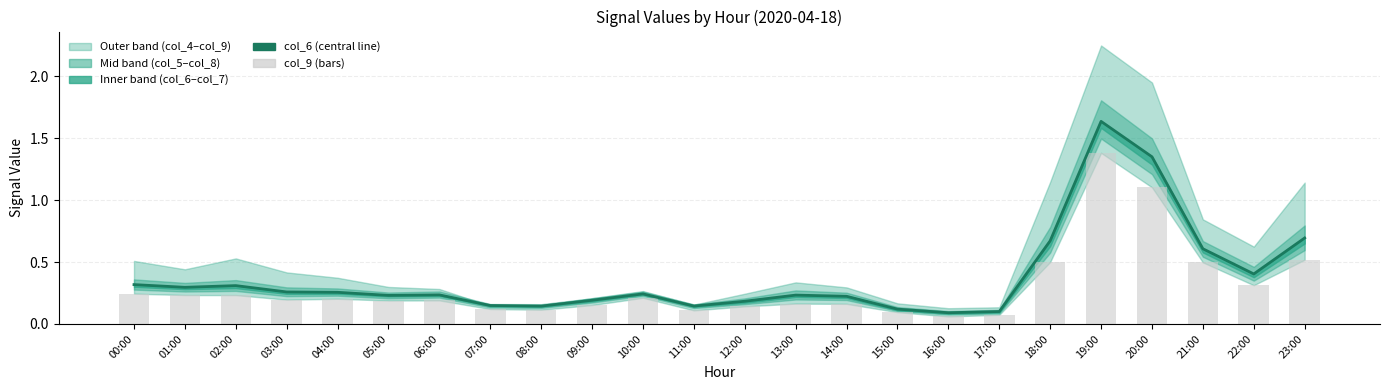

Reading left to right, list all the values displayed in this chart.

col_6 (central): 0.3	0.3	0.3	0.3	0.3	0.2	0.2	0.1	0.1	0.2	0.2	0.1	0.2	0.2	0.2	0.1	0.1	0.1	0.7	1.6	1.4	0.6	0.4	0.7
col_9 (bar): 0.2	0.2	0.2	0.2	0.2	0.2	0.2	0.1	0.1	0.2	0.2	0.1	0.1	0.2	0.2	0.1	0.1	0.1	0.5	1.4	1.1	0.5	0.3	0.5